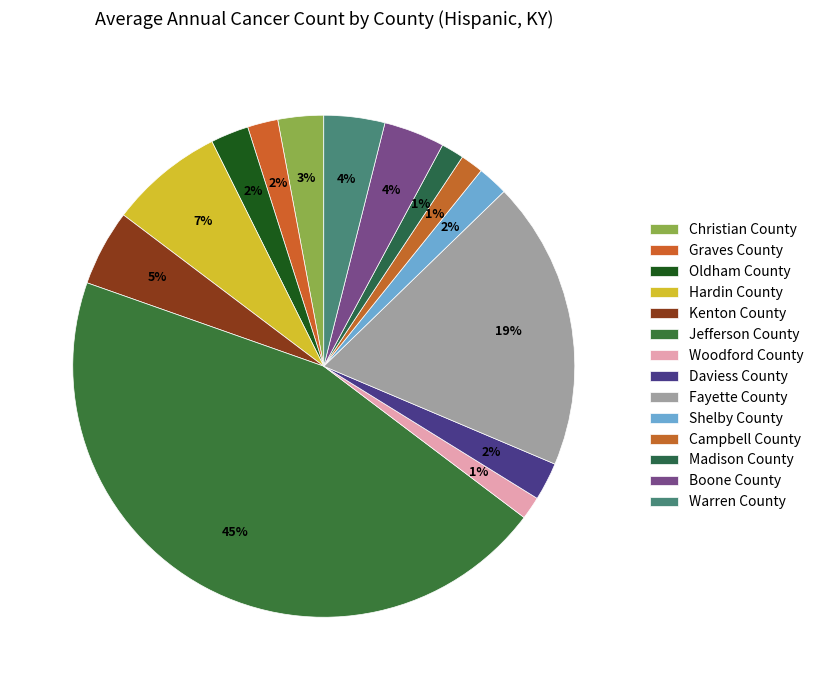

Count the number of slices in the pie.

14